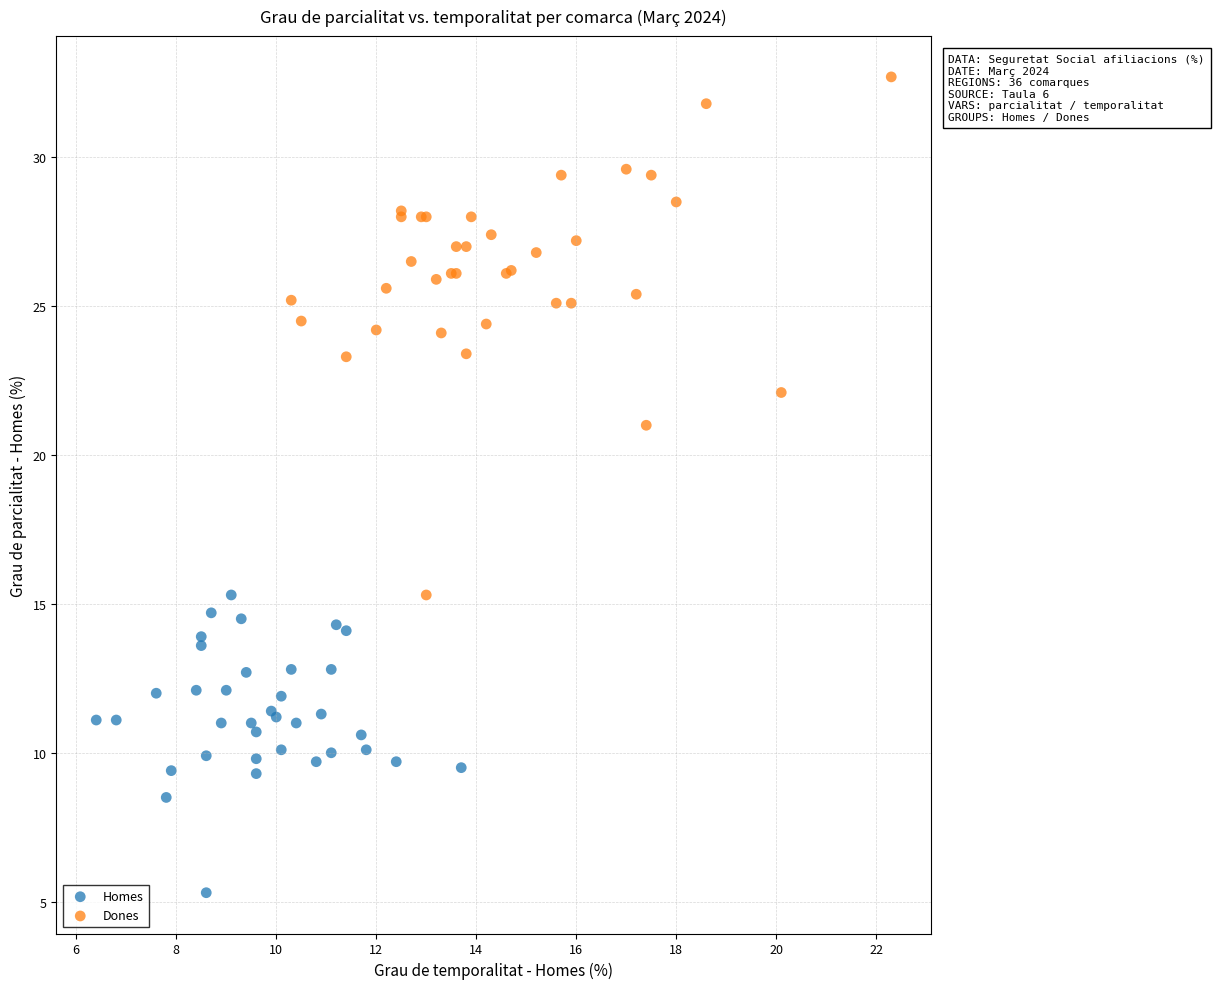

Which series has the largest Y range (max minus min)?

Dones